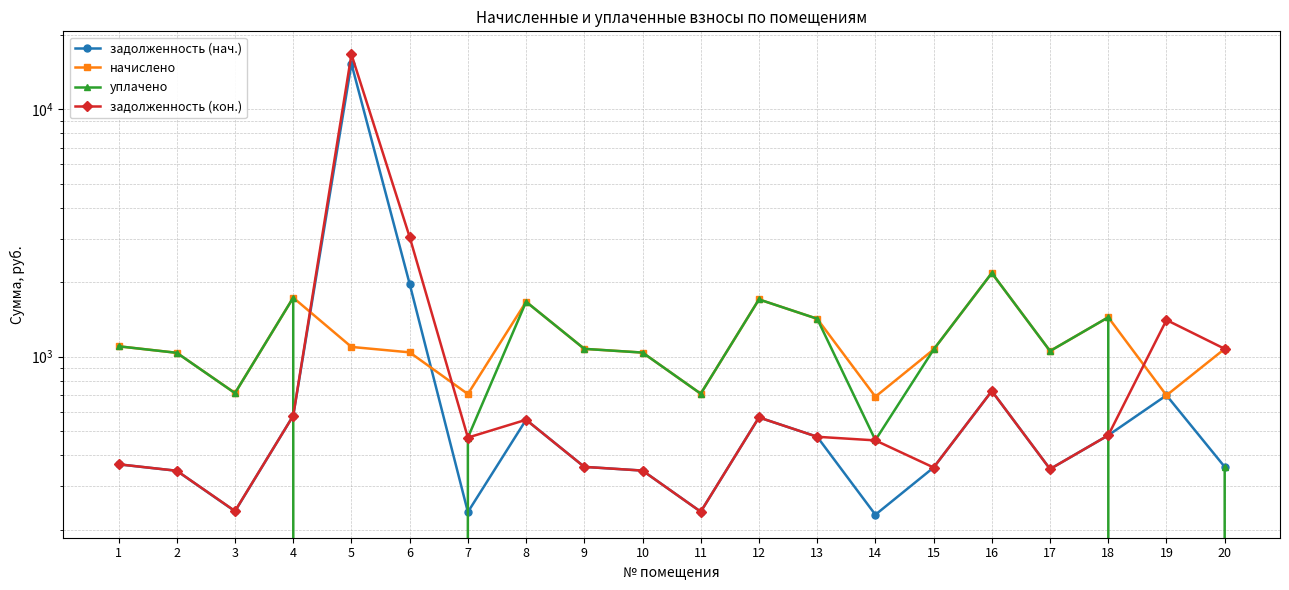

At which label is задолженность (кон.) closest to 8461?

6